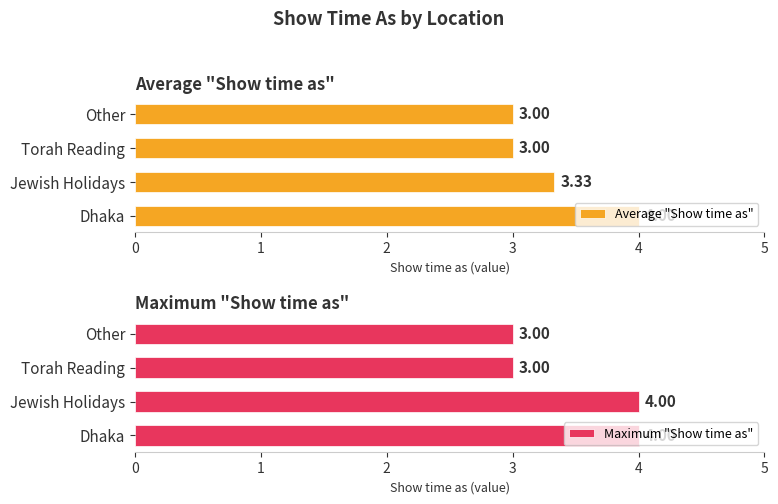

Reading left to right, list all the values displayed in this chart.

Average "Show time as": 4.0	3.3	3.0	3.0
Maximum "Show time as": 4.0	4.0	3.0	3.0